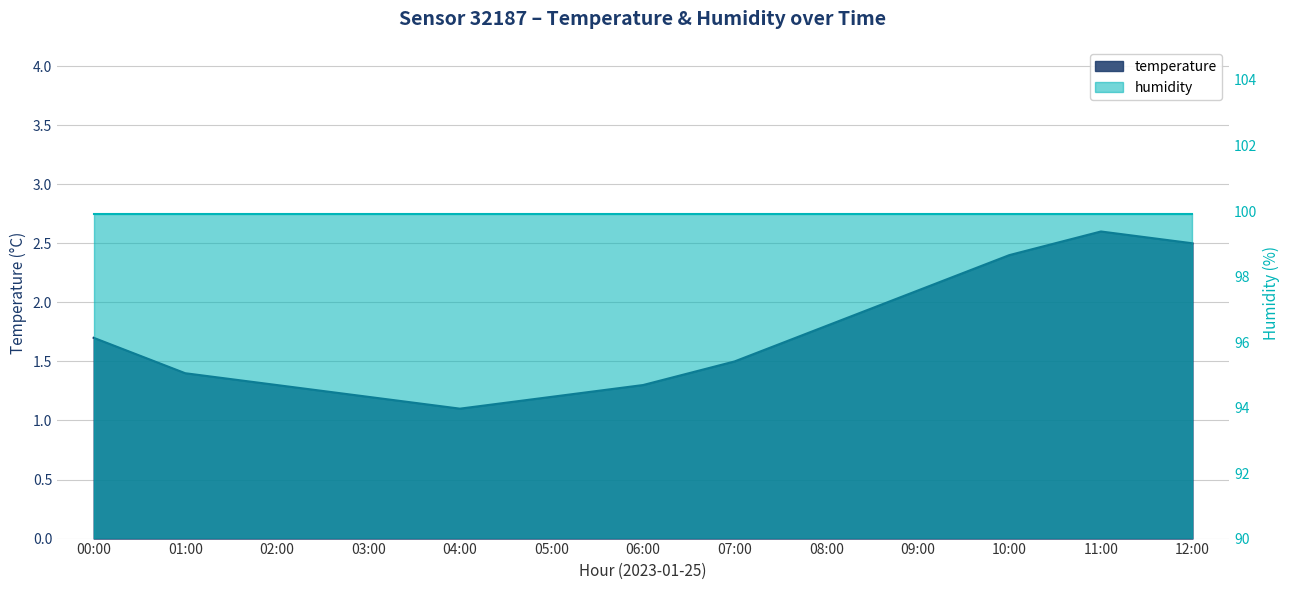

At which label is the value closest to 1?

04:00